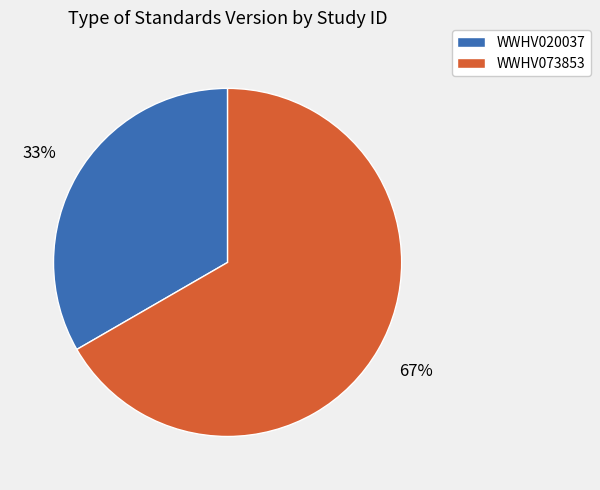

Is it true that WWHV073853 is 67% of the pie?

True